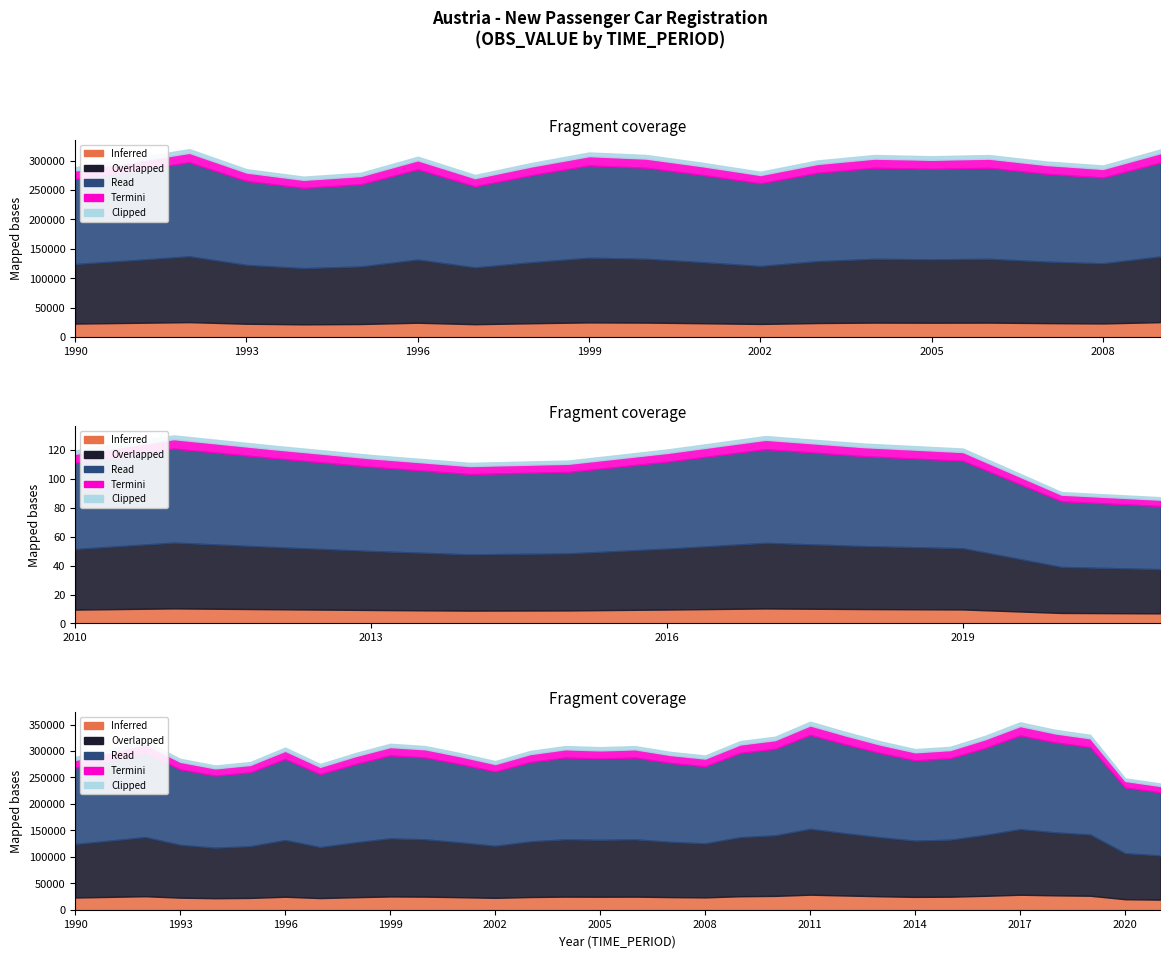

What is the sum of the values at 1998 and 1993?

581417